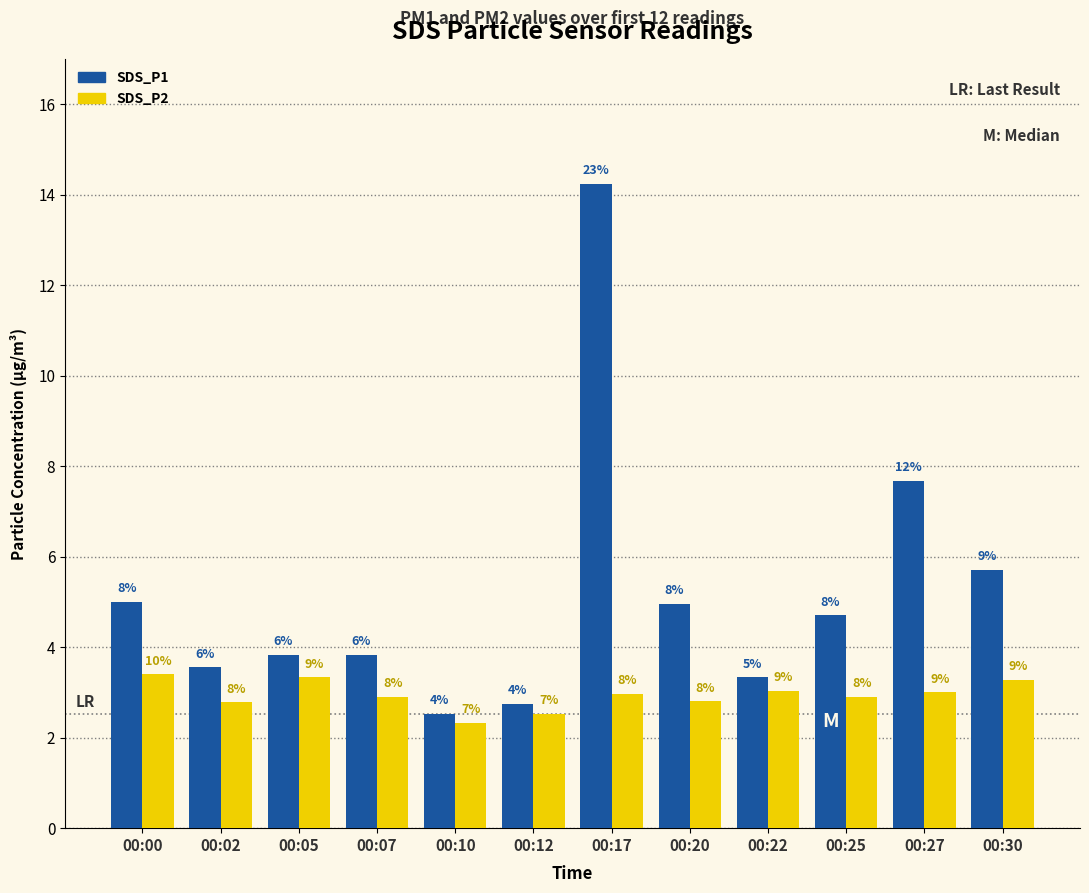

Reading left to right, extract all data points from this chart.

SDS_P1: 00:00=5.0	00:02=3.5	00:05=3.8	00:07=3.8	00:10=2.5	00:12=2.8	00:17=14.2	00:20=5.0	00:22=3.3	00:25=4.7	00:27=7.7	00:30=5.7
SDS_P2: 00:00=3.4	00:02=2.8	00:05=3.3	00:07=2.9	00:10=2.3	00:12=2.5	00:17=3.0	00:20=2.8	00:22=3.0	00:25=2.9	00:27=3.0	00:30=3.3